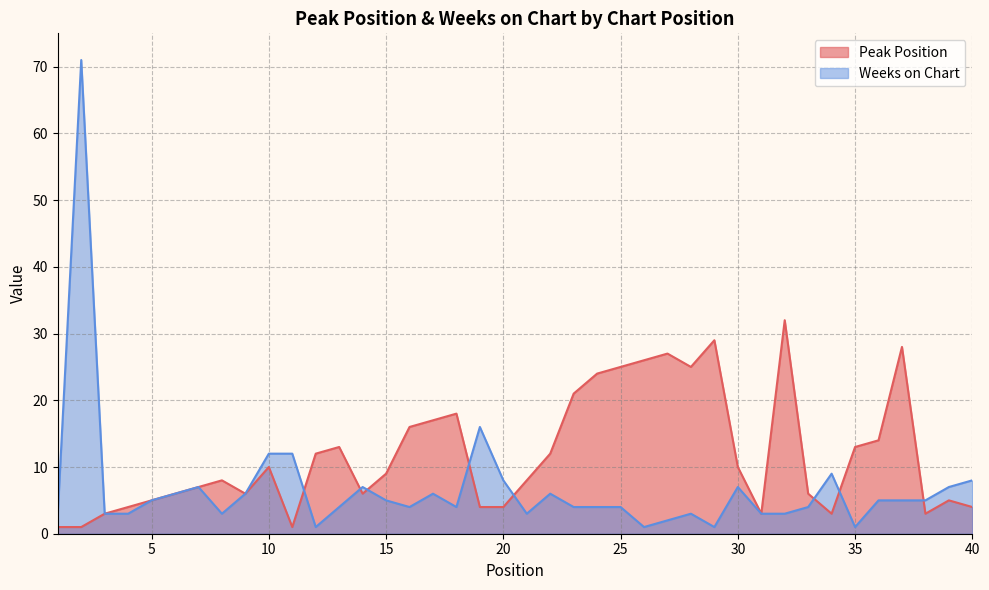

What are all the series names shown in the legend?

Peak Position, Weeks on Chart